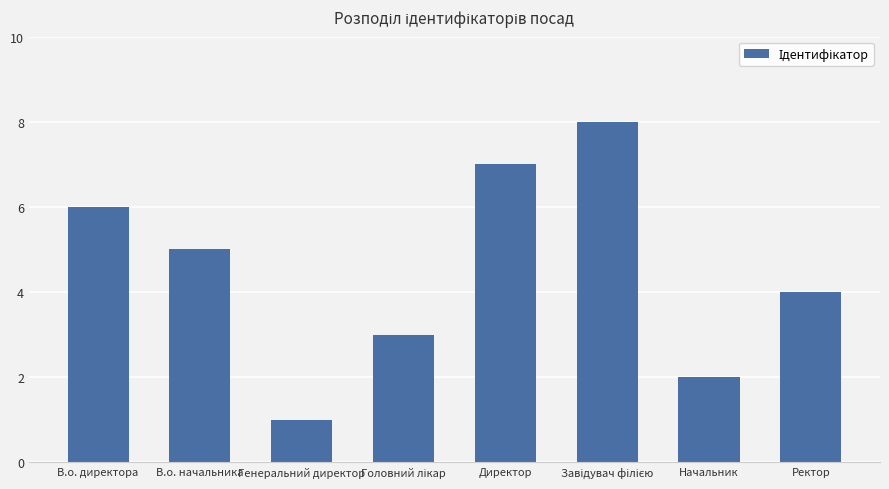

What is the maximum value shown in the chart?

8